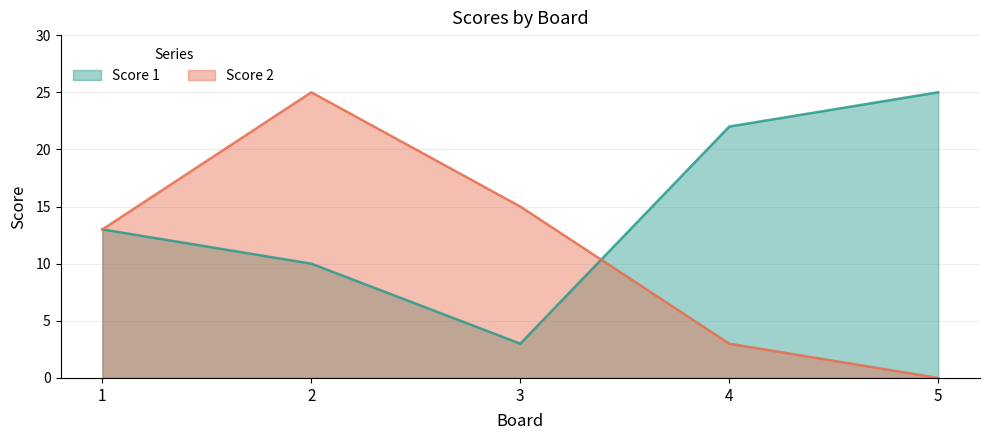

Reading left to right, transcribe all the data shown in this chart.

Score 1: 13	10	3	22	25
Score 2: 13	25	15	3	0